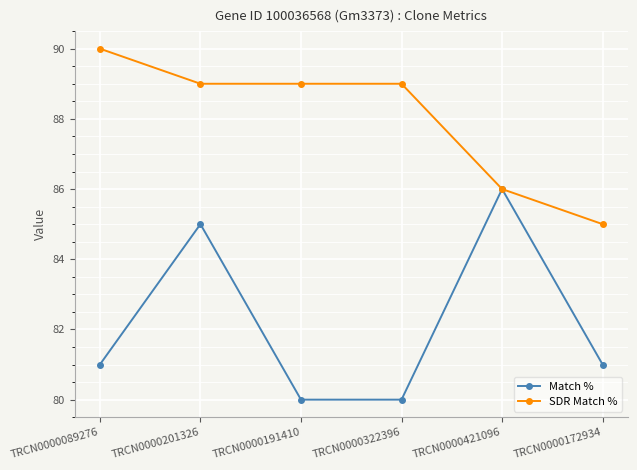

What is the difference between the SDR Match % values at TRCN0000089276 and TRCN0000322396?

1